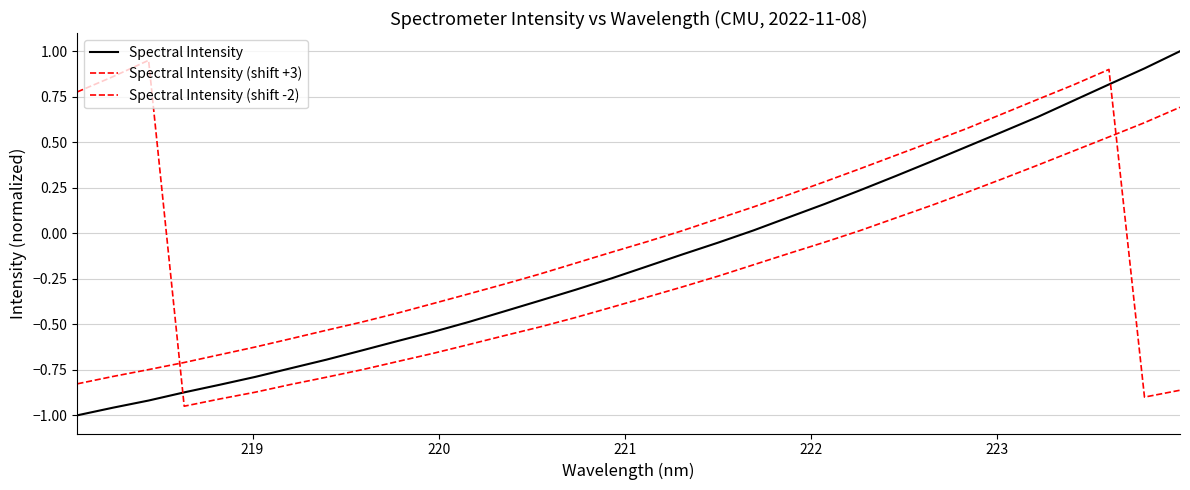

Is this an area chart (filled region under the line)?

No